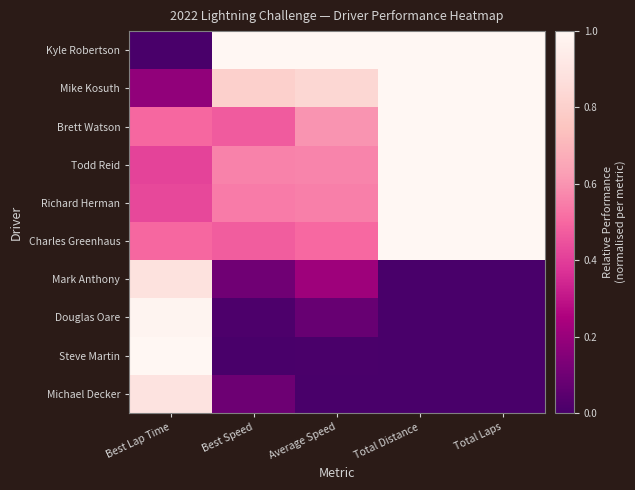

Which series has the largest range (max minus min)?

Kyle Robertson